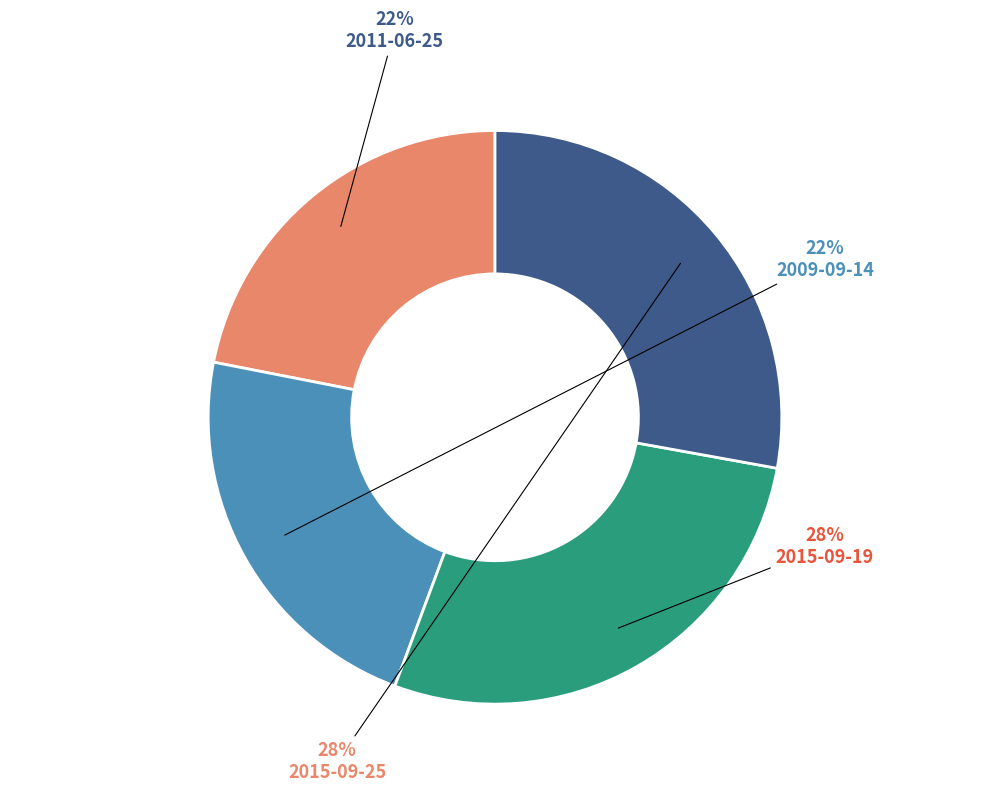

The 2011-06-25 slice represents 22% of the pie. True or false?

True